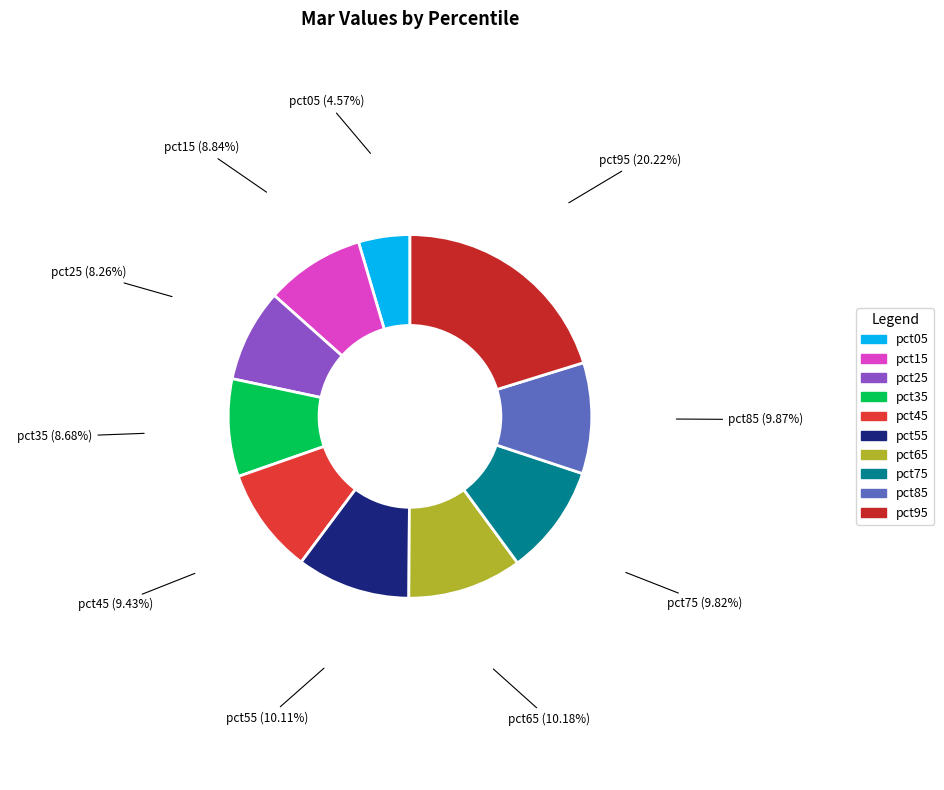

Do pct35 and pct95 together represent more than half of the pie?

No